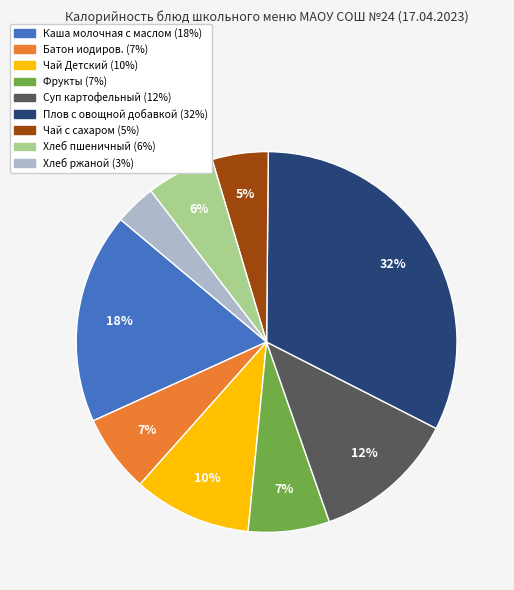

How many segments does this pie chart have?

9